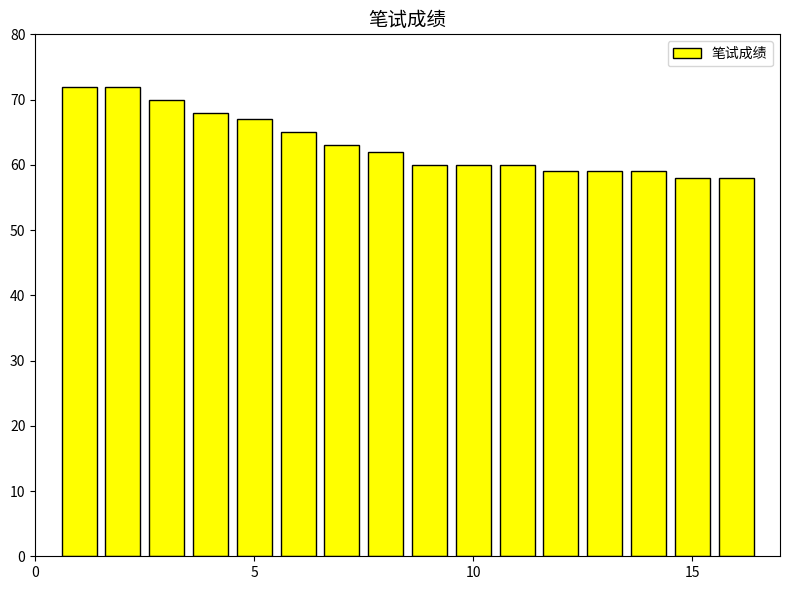

Count the number of data series in this chart.

1